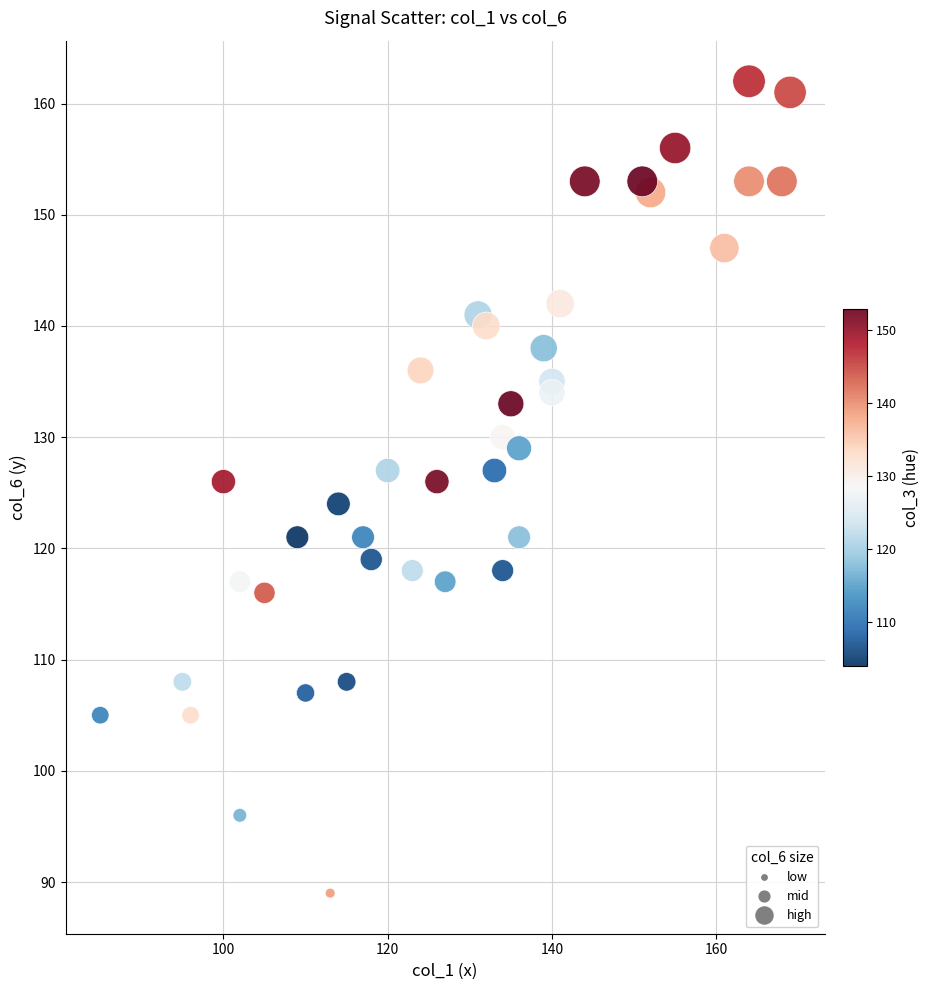

What is the range of X values (max minus min)?

84